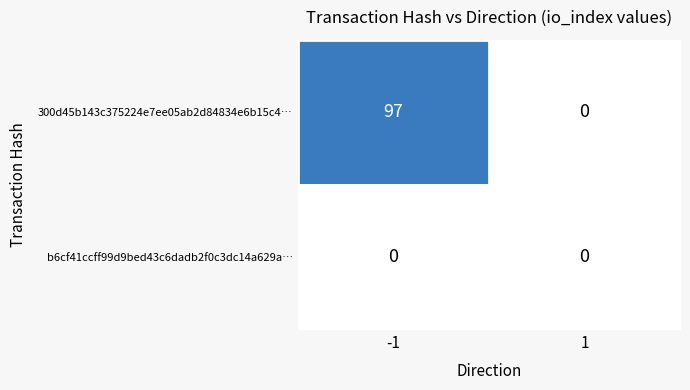

Reading left to right, list all the values displayed in this chart.

300d45b143c375224e7ee05ab2d84834e6b15c4…: 97	0
b6cf41ccff99d9bed43c6dadb2f0c3dc14a629a…: 0	0